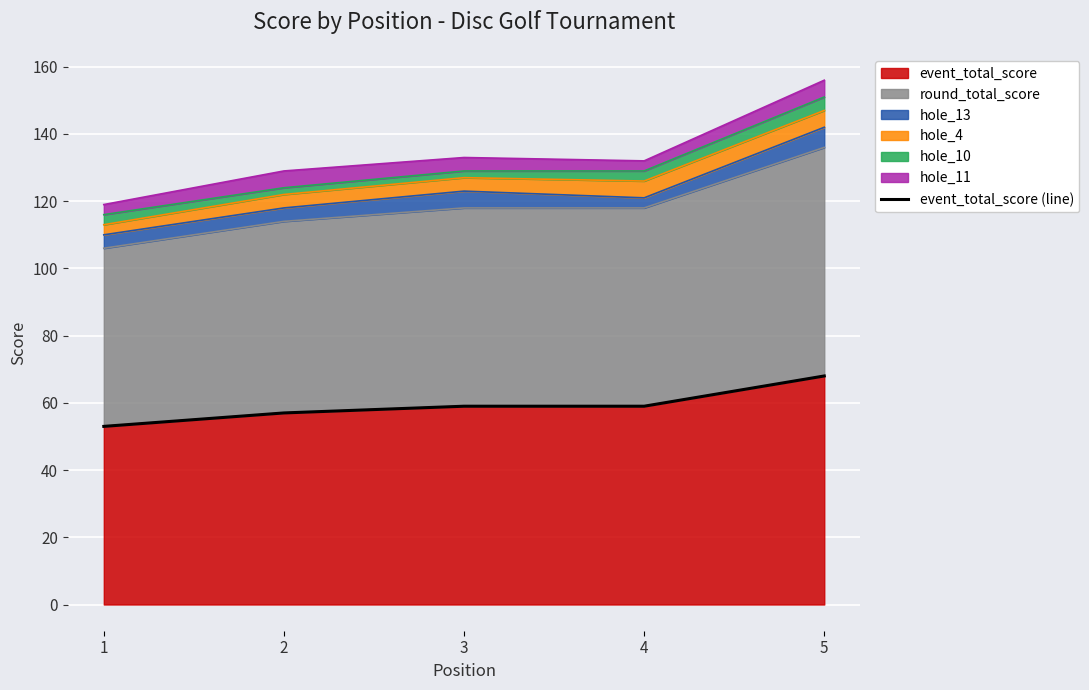

List the labels in order of value, largest first.

5, 3, 4, 2, 1